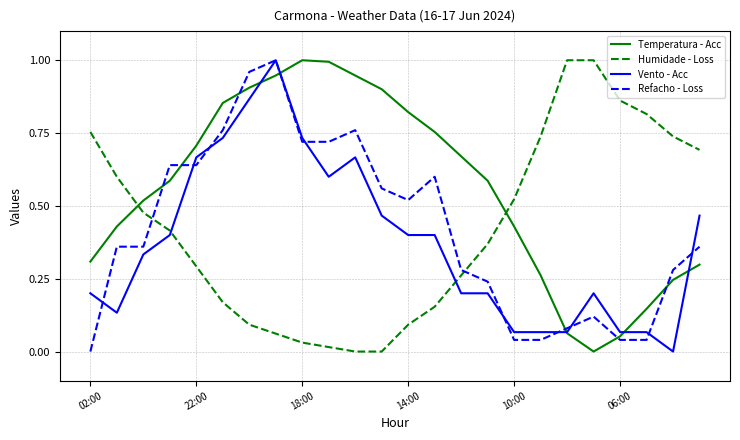

True or false: Humidade - Loss and Refacho - Loss cross at least once.

True